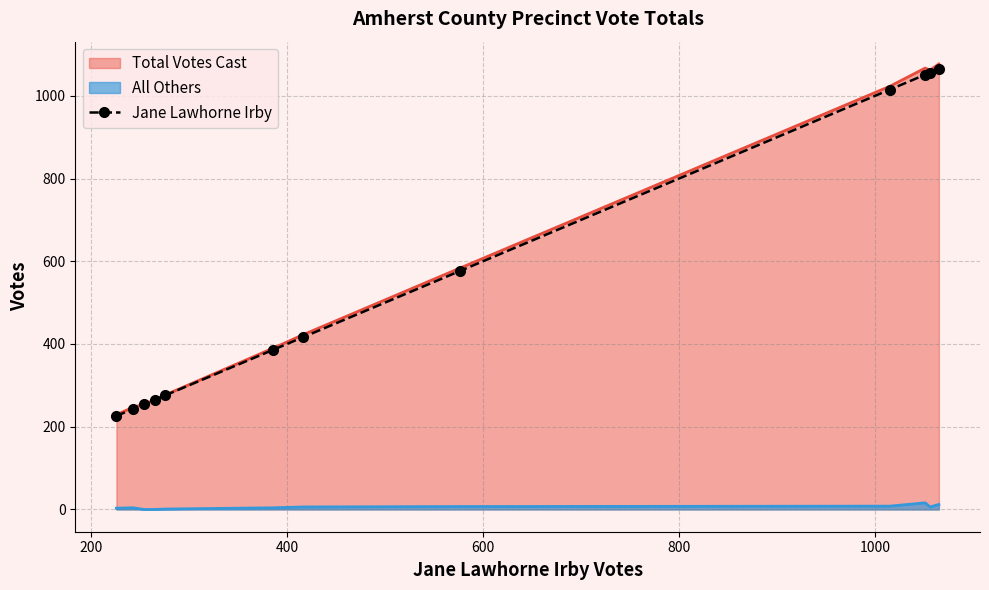

What is the difference between the maximum and second lowest values?

822